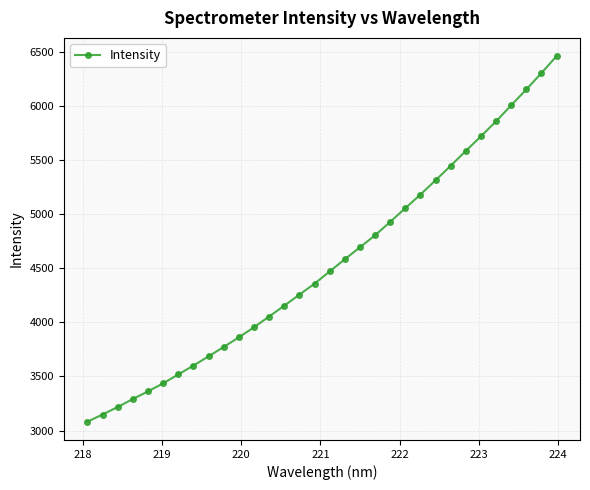

What is the greatest value displayed?

6457.8